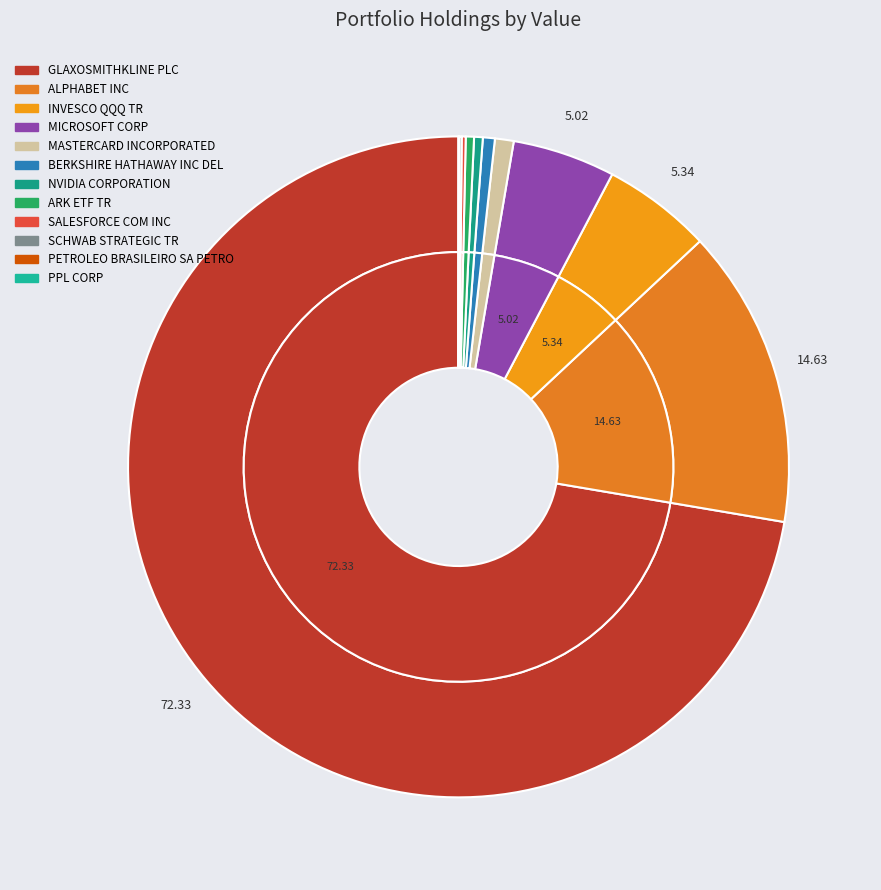

Combined, what portion of the pie is SALESFORCE COM INC and BERKSHIRE HATHAWAY INC DEL?

0.8%